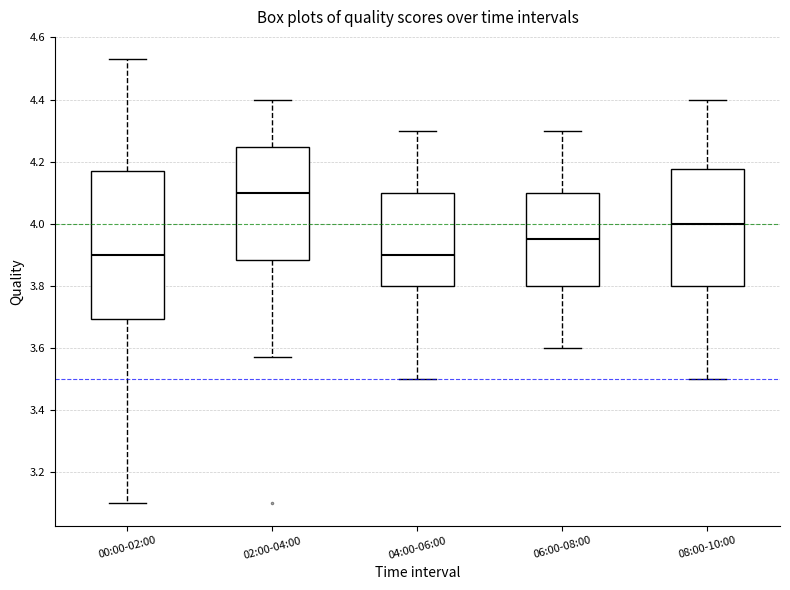

Reading left to right, transcribe this box plot: for each box, give where its median line is, the range the box spans, and where its two whiskers end, as read against the y-axis. The values are not printed on the chart, so give them approximately, as read against the axis.

00:00-02:00: median 3.90, box 3.70 to 4.18, whiskers 3.10 to 4.54
02:00-04:00: median 4.10, box 3.88 to 4.24, whiskers 3.58 to 4.40
04:00-06:00: median 3.90, box 3.80 to 4.10, whiskers 3.50 to 4.30
06:00-08:00: median 3.96, box 3.80 to 4.10, whiskers 3.60 to 4.30
08:00-10:00: median 4.00, box 3.80 to 4.18, whiskers 3.50 to 4.40